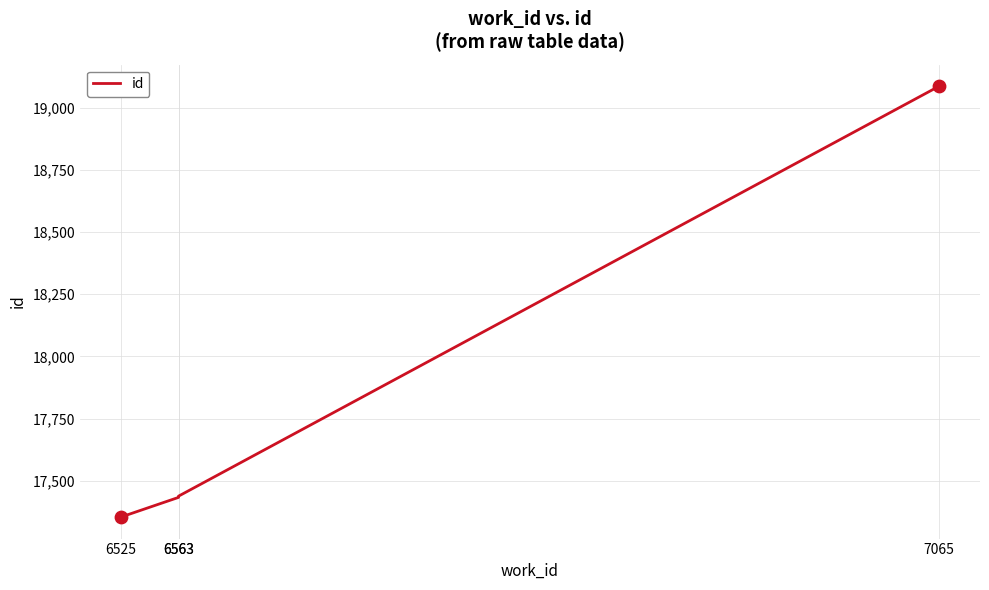

What is the change in value from 6563 to 7065?

+1649